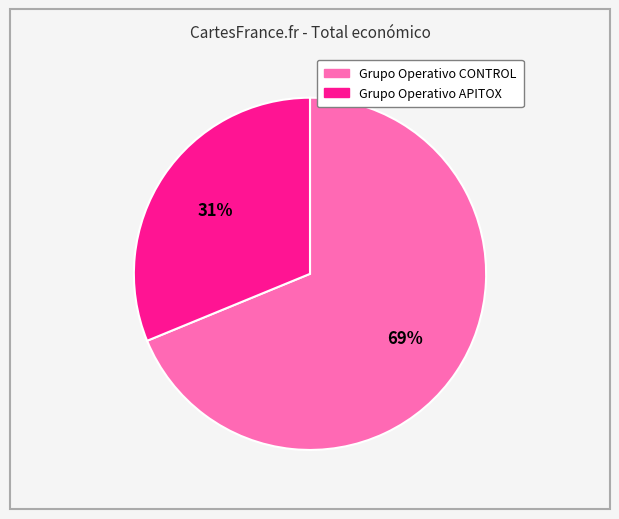

To the nearest percent, what percentage of the pie is Grupo Operativo CONTROL?

69%